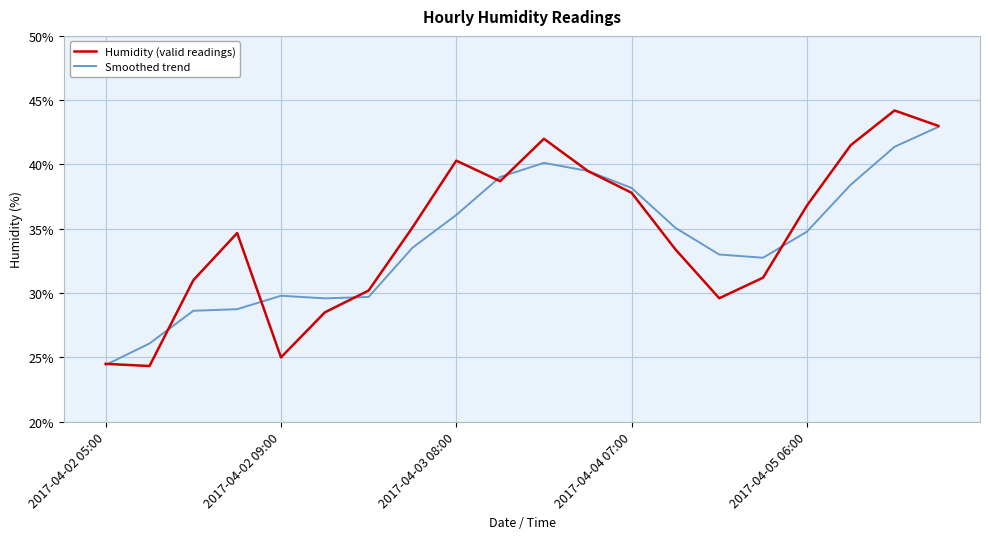

What is the maximum value shown in the chart?

44.2